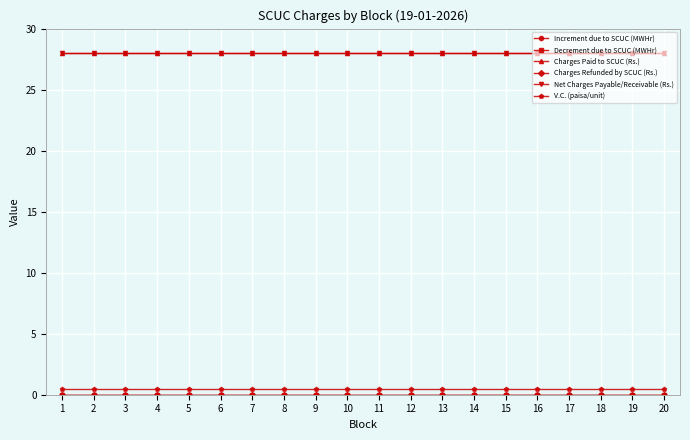

True or false: Net Charges Payable/Receivable (Rs.) has a value of 28.0 at 8.

True